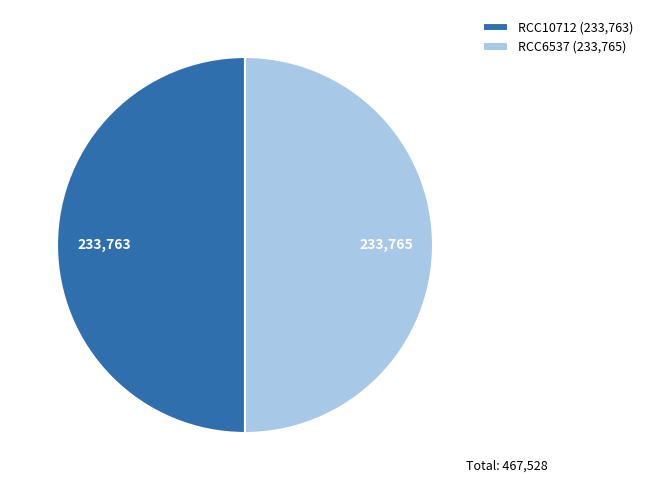

What is the ratio of the value at RCC10712 (233,763) to the value at RCC6537 (233,765)?

1.0